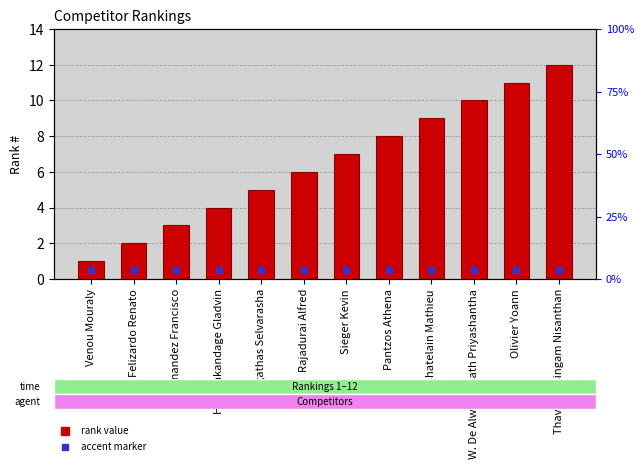

What is the average value?

6